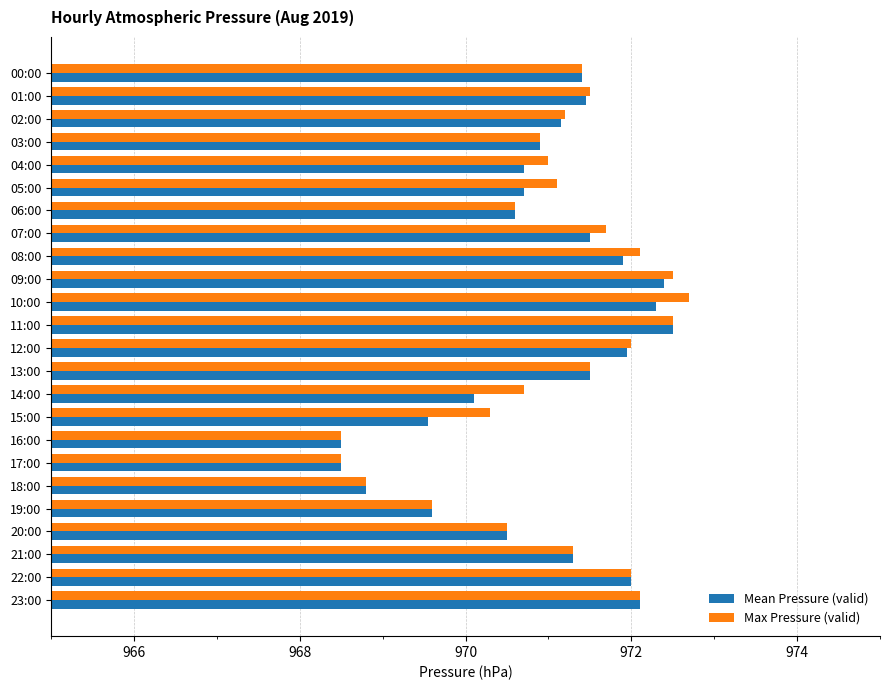

What is the difference between the maximum and minimum values in the Mean Pressure (valid) series?

4.0